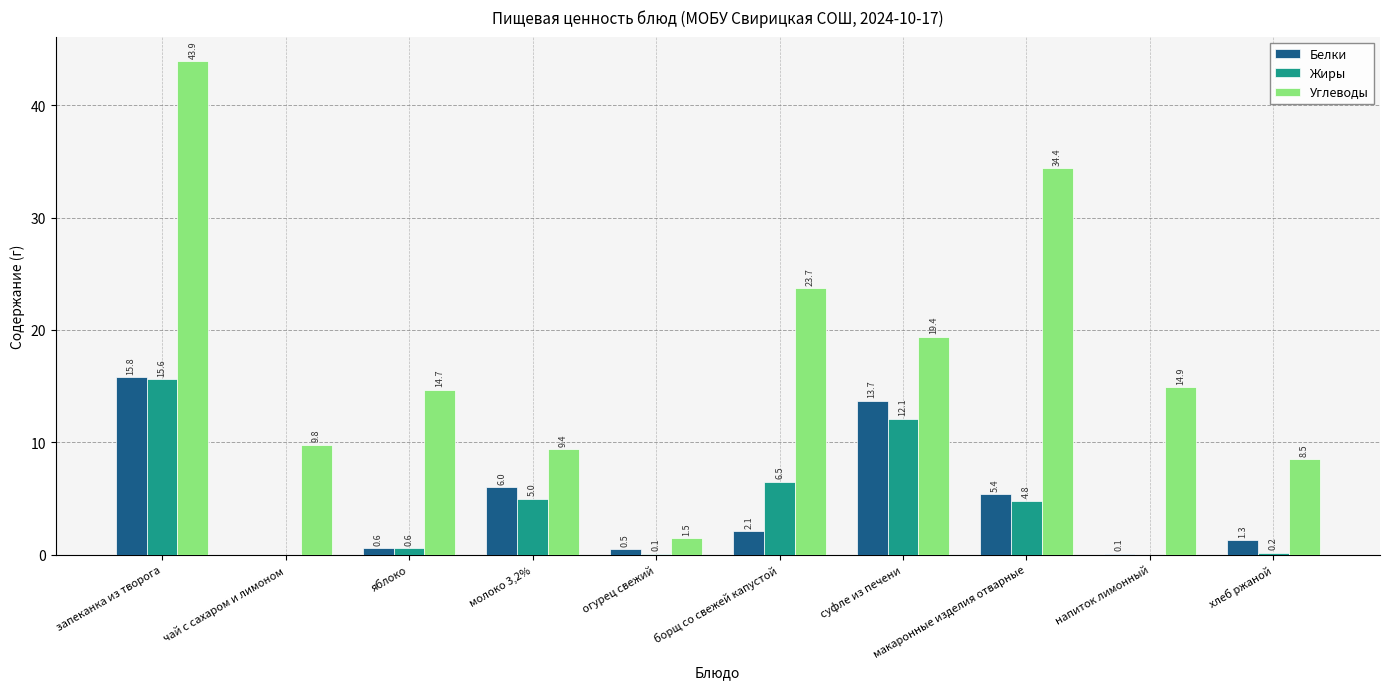

The Жиры series shows 0.0 at напиток лимонный. True or false?

True